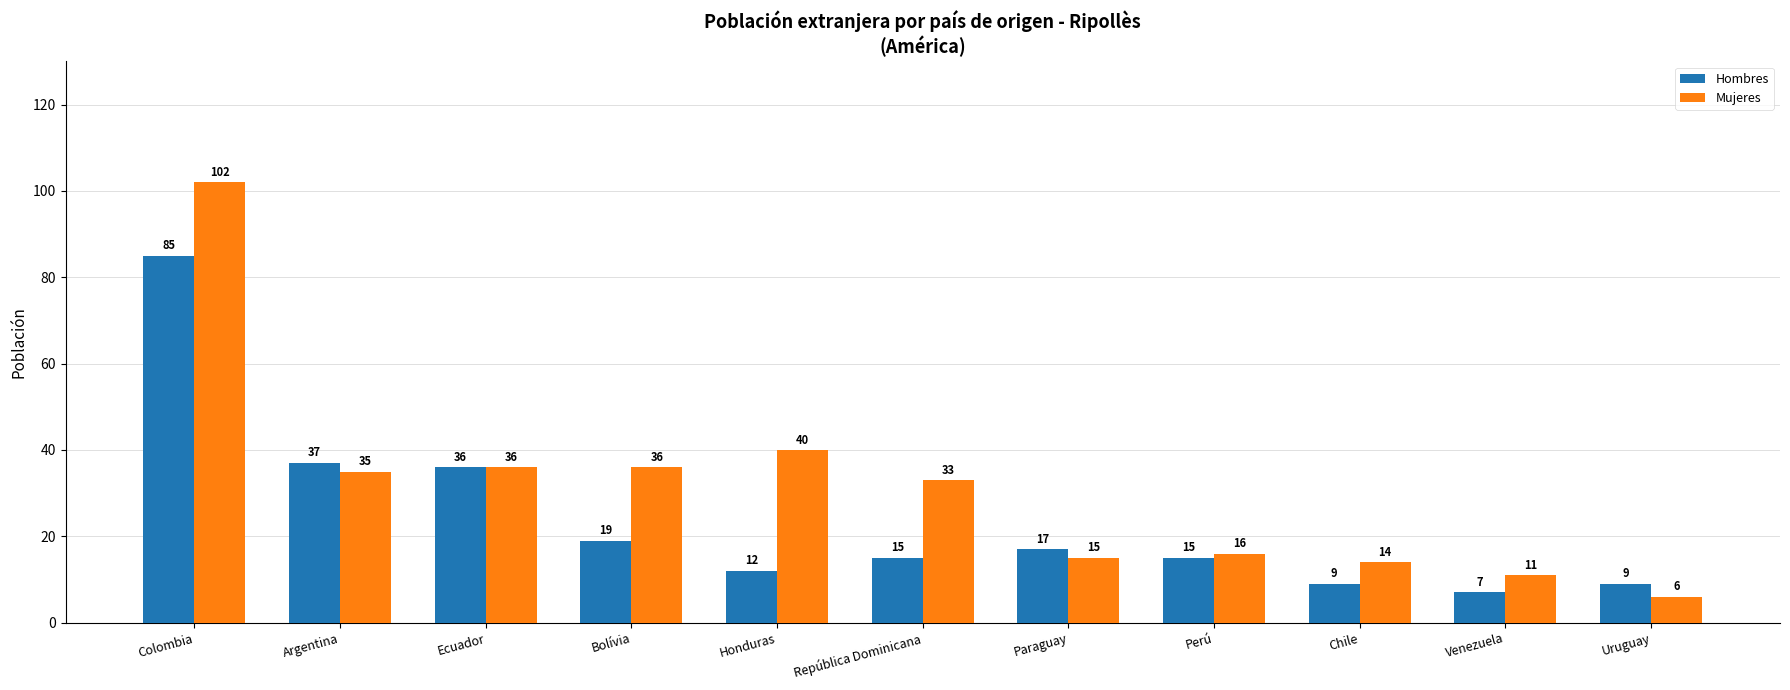

Between Paraguay and Uruguay, which series saw the biggest shift?

Mujeres